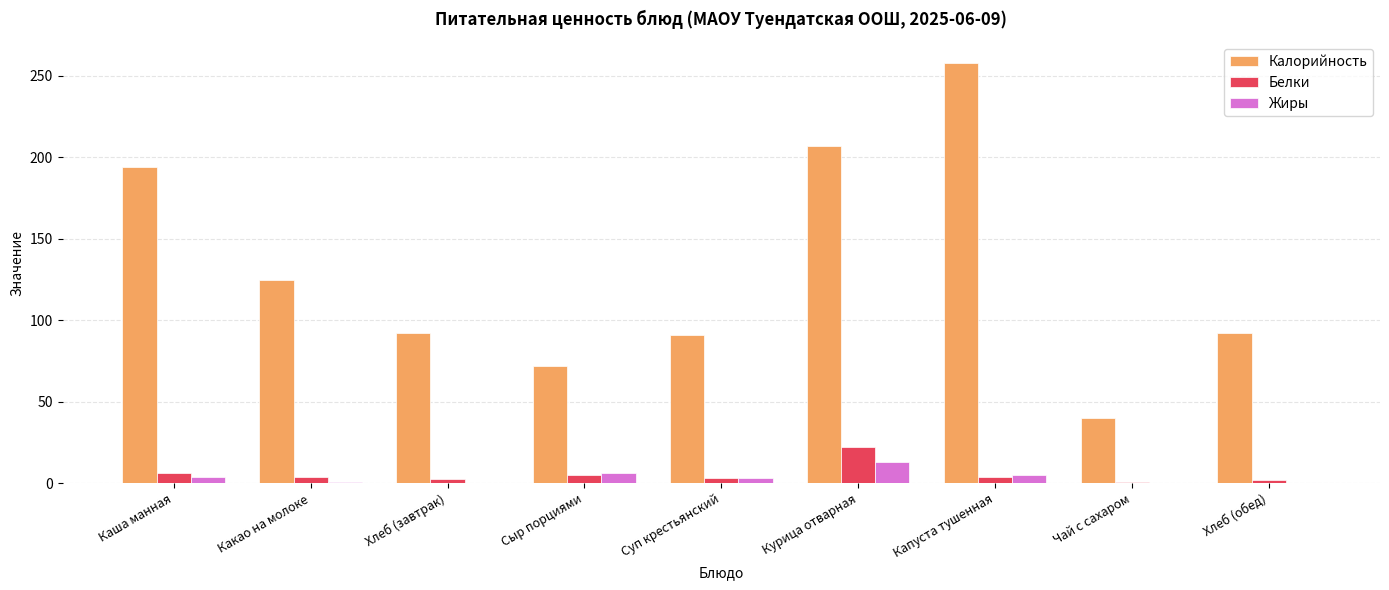

Which series has the widest spread of values?

Калорийность